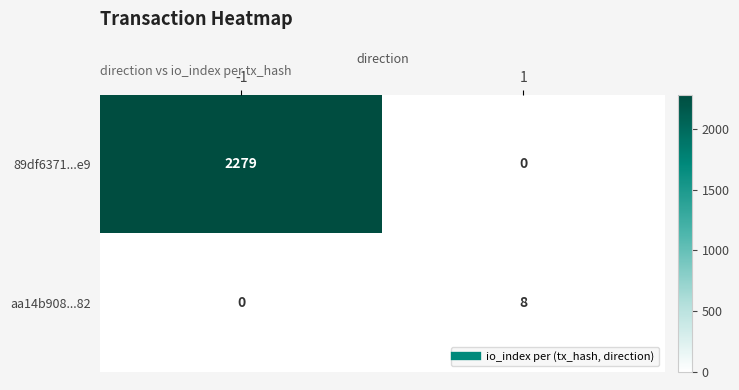

Reading left to right, what are all the values shown in this chart?

89df6371...e9: -1=2279	1=0
aa14b908...82: -1=0	1=8